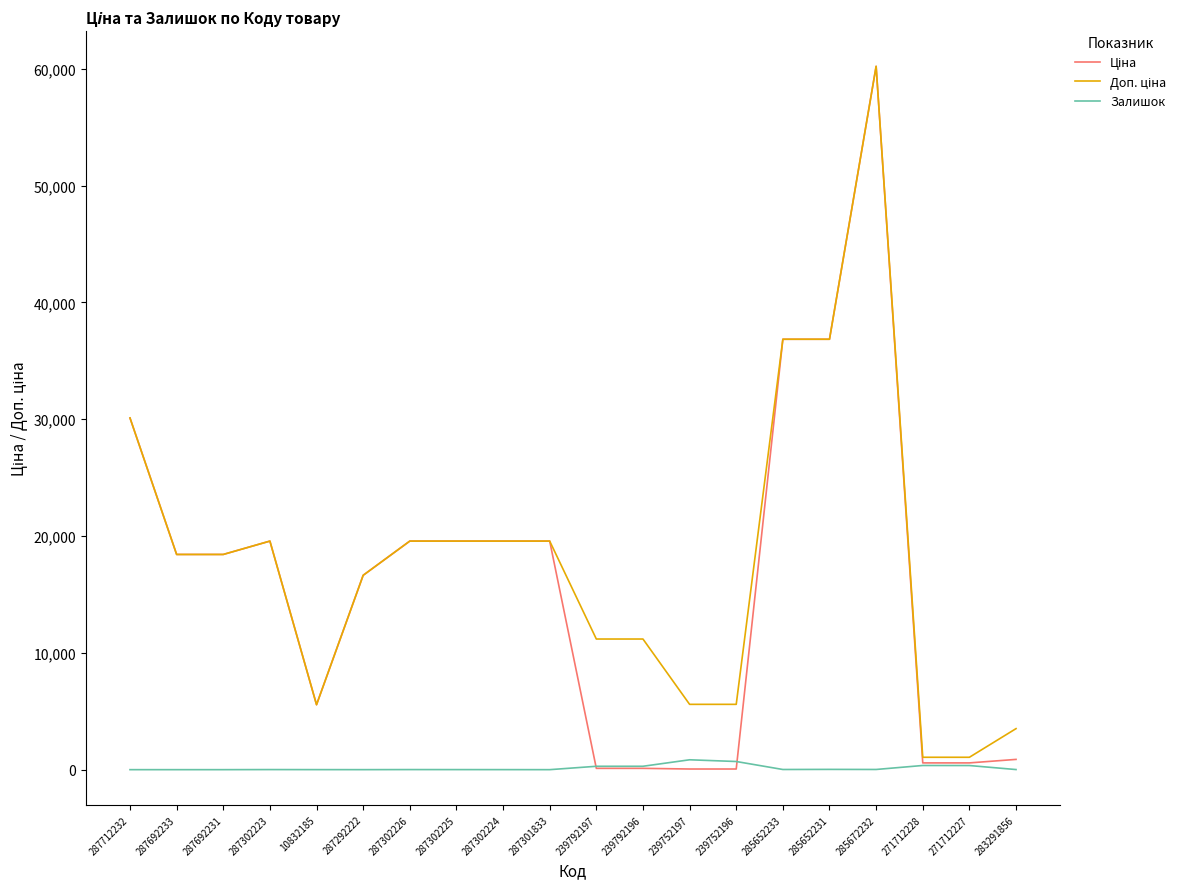

What is the maximum value shown in the chart?

60205.6